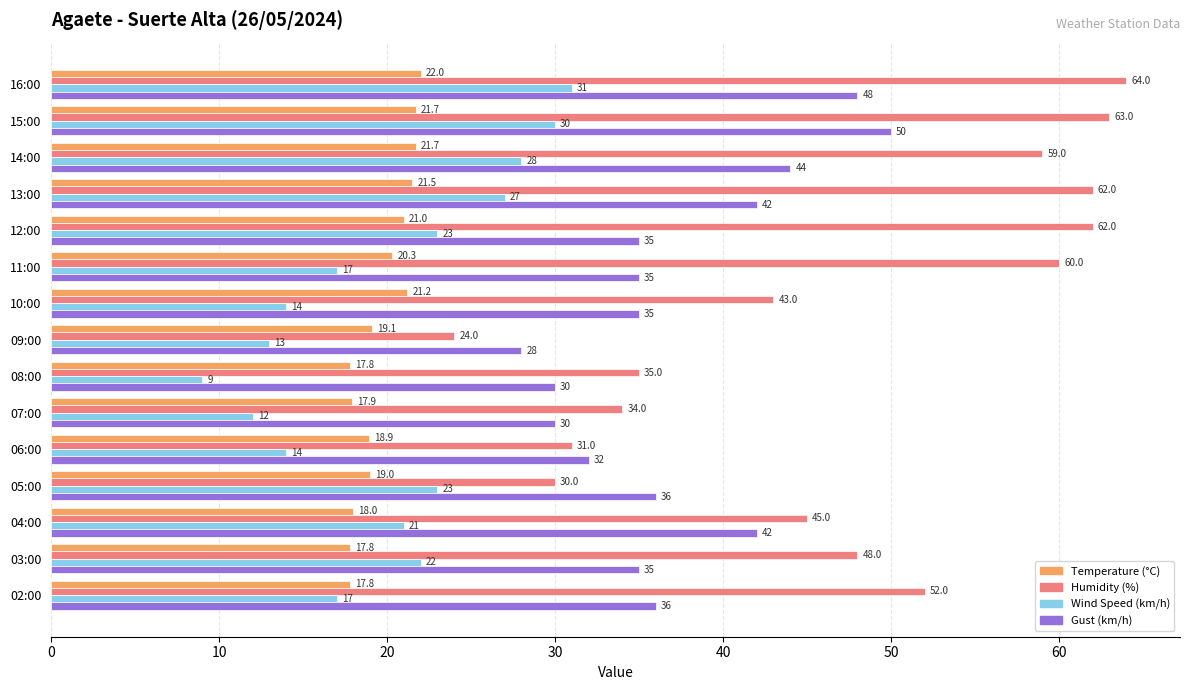

Which series has the widest spread of values?

Humidity (%)